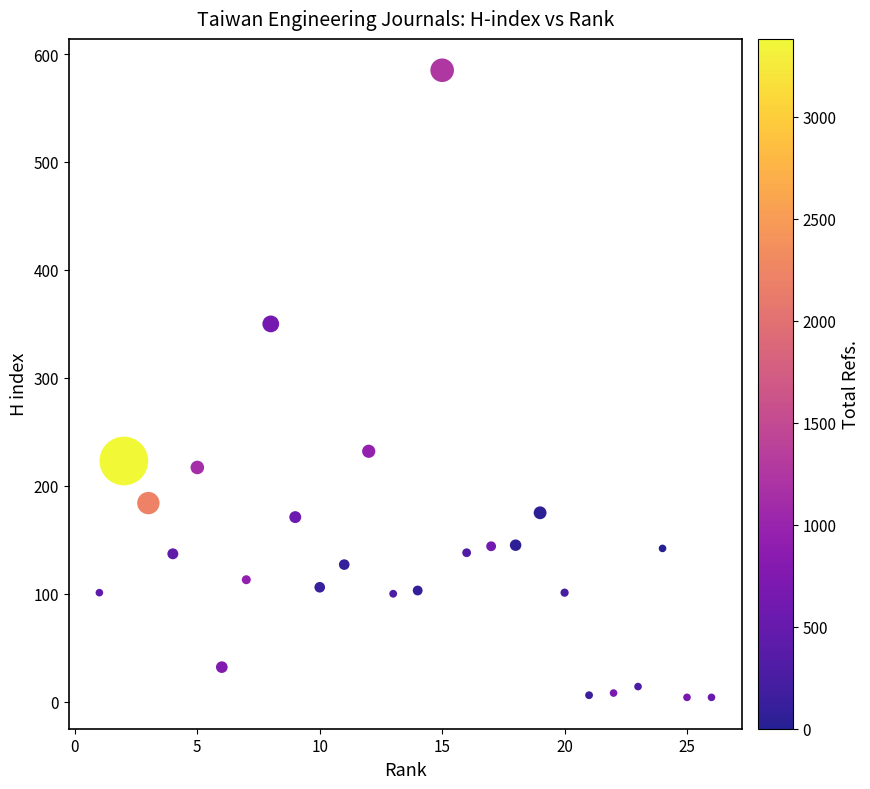

What is the range of Y values (max minus min)?

581